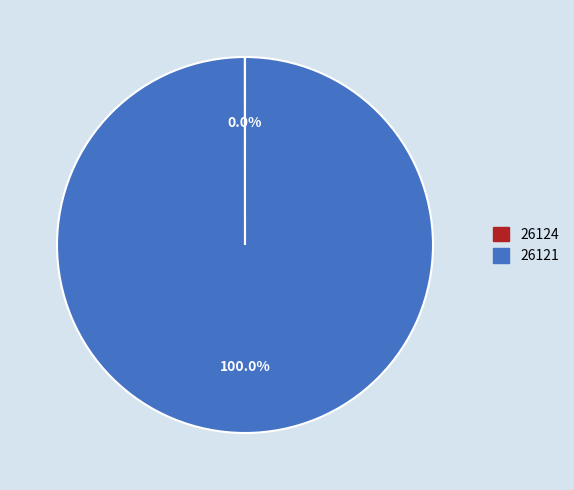

What is the largest slice in the pie chart?

26121